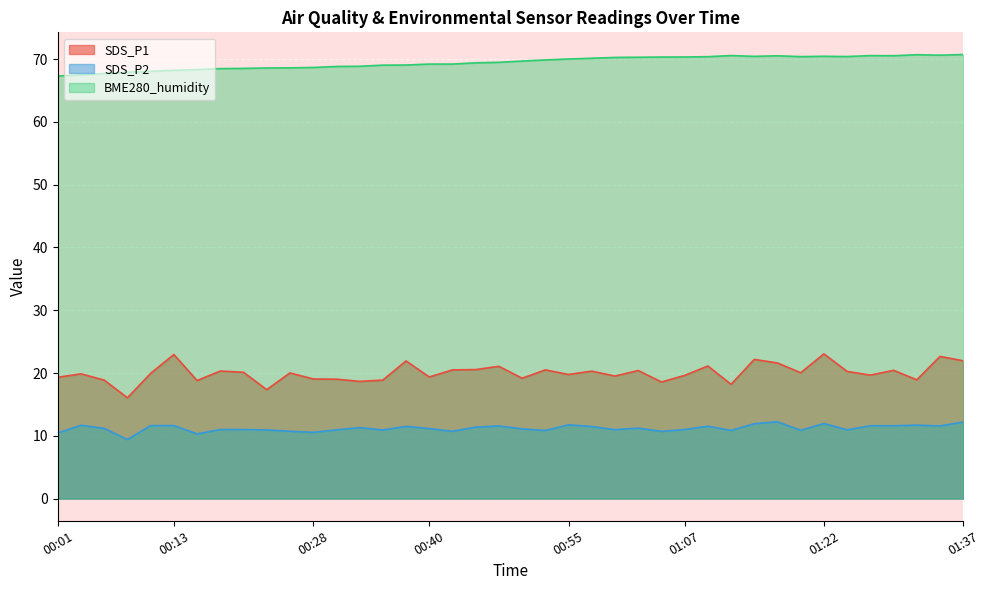

The SDS_P2 series shows 2.8 at 01:20. True or false?

False